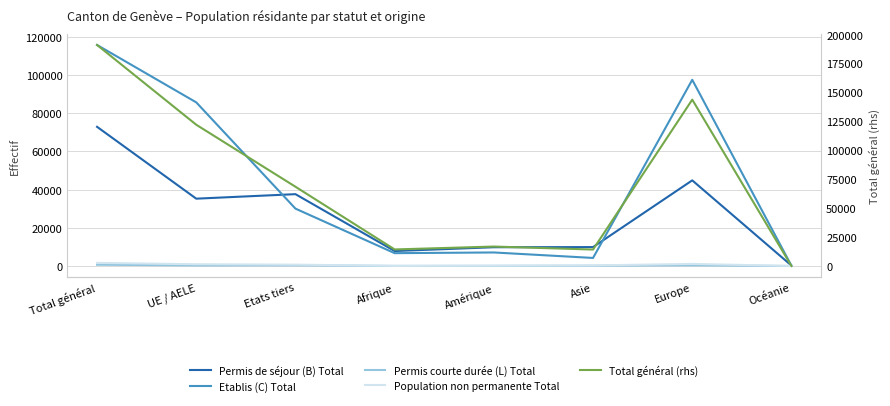

What is the difference between the highest and lowest values at Afrique?

14639